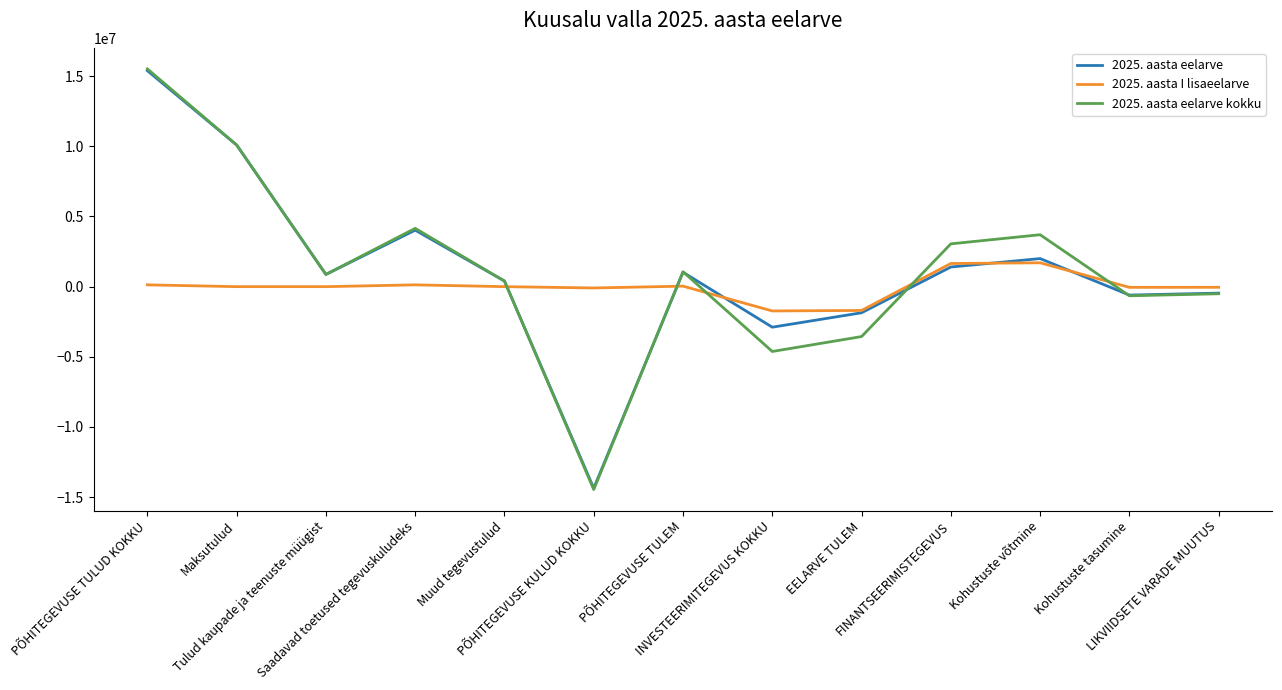

What is the minimum value shown in the chart?

-14455332